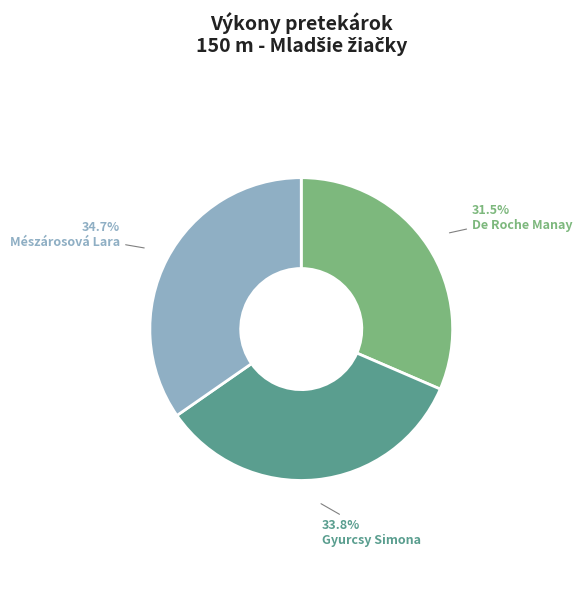

Count the number of slices in the pie.

3